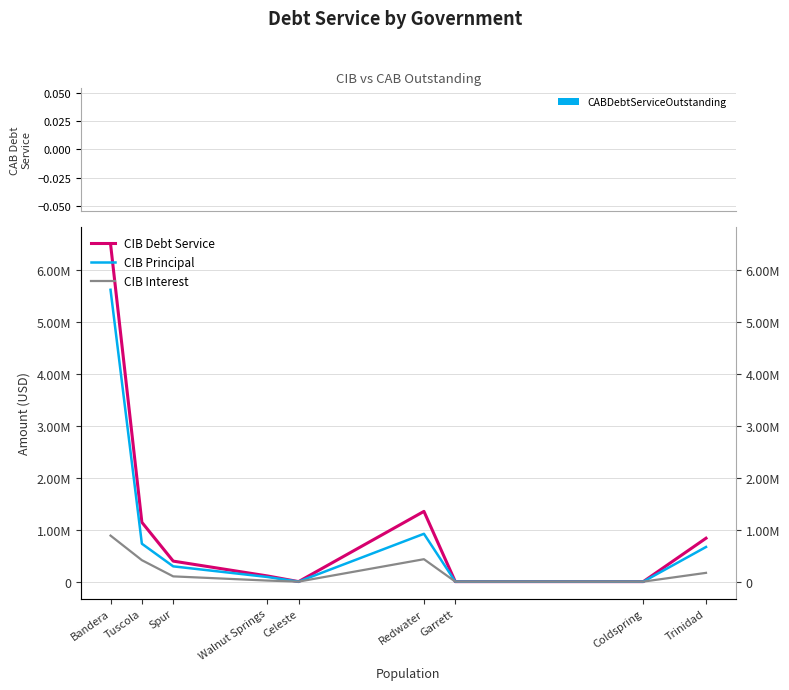

Rank the categories by CIB Principal value from highest to lowest.

Bandera, Redwater, Tuscola, Trinidad, Spur, Walnut Springs, Celeste, Garrett, Coldspring